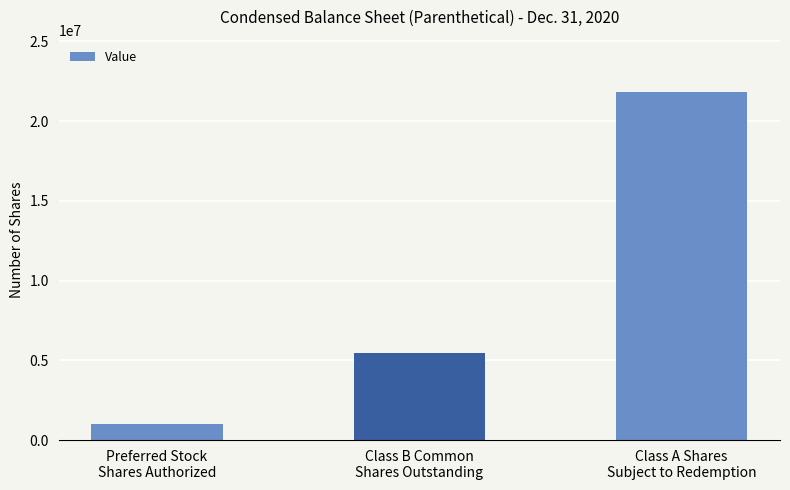

Approximately how many times larger is the value at Class B Common
Shares Outstanding compared to Preferred Stock
Shares Authorized?

5.5